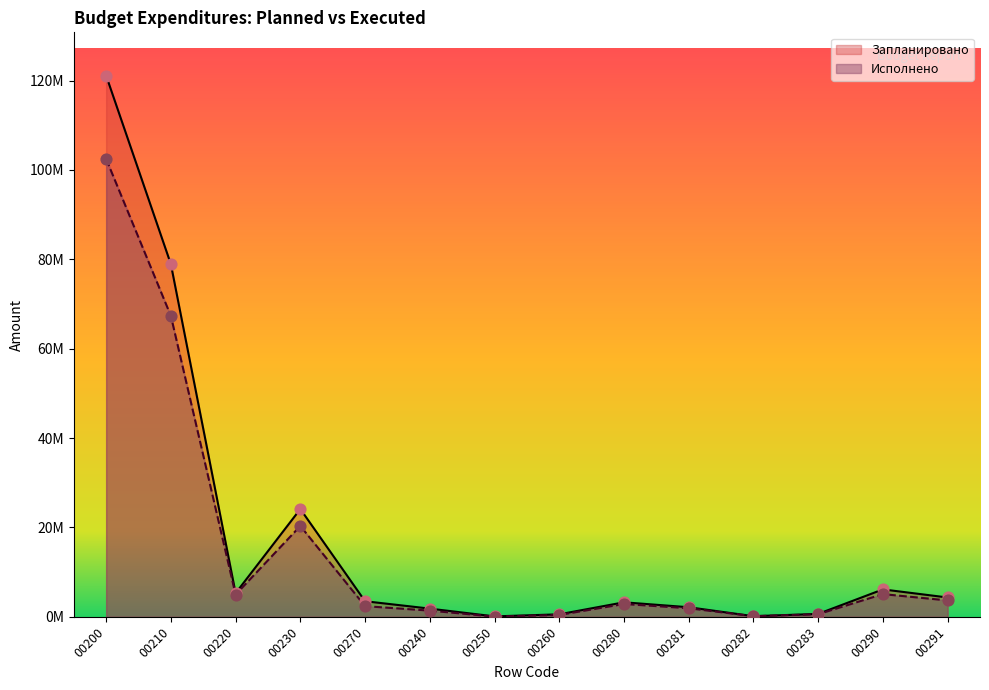

At how many categories does at least one series exceed 102443467?

1